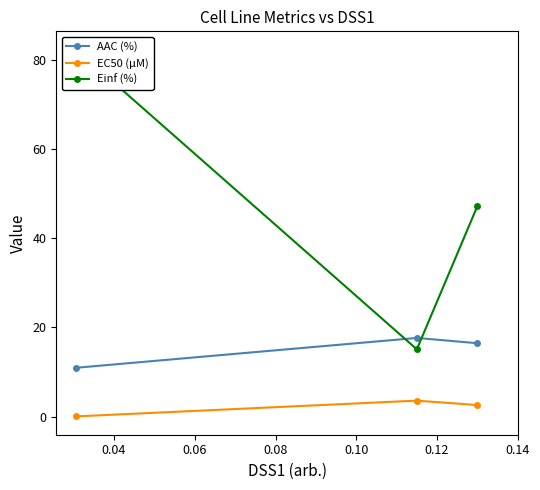

How many lines are shown in the chart?

3